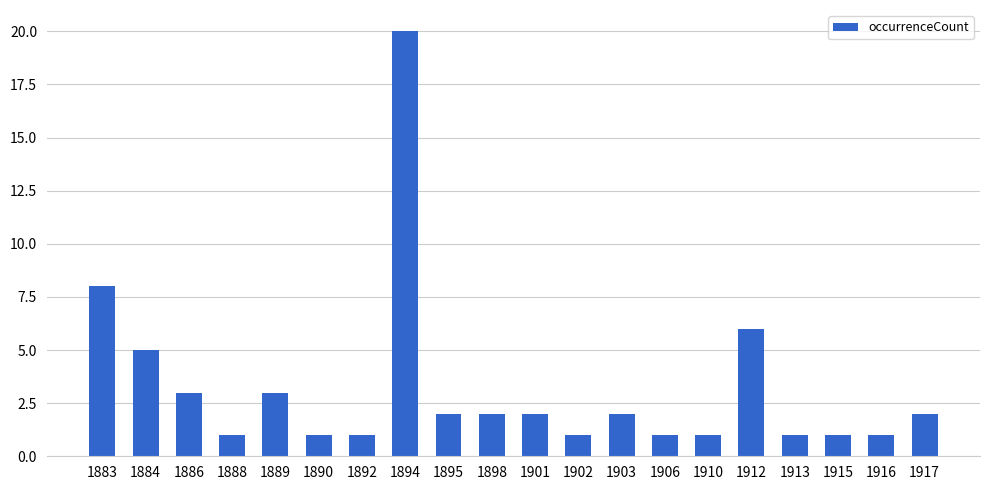

What value does the data have at 1898?

2